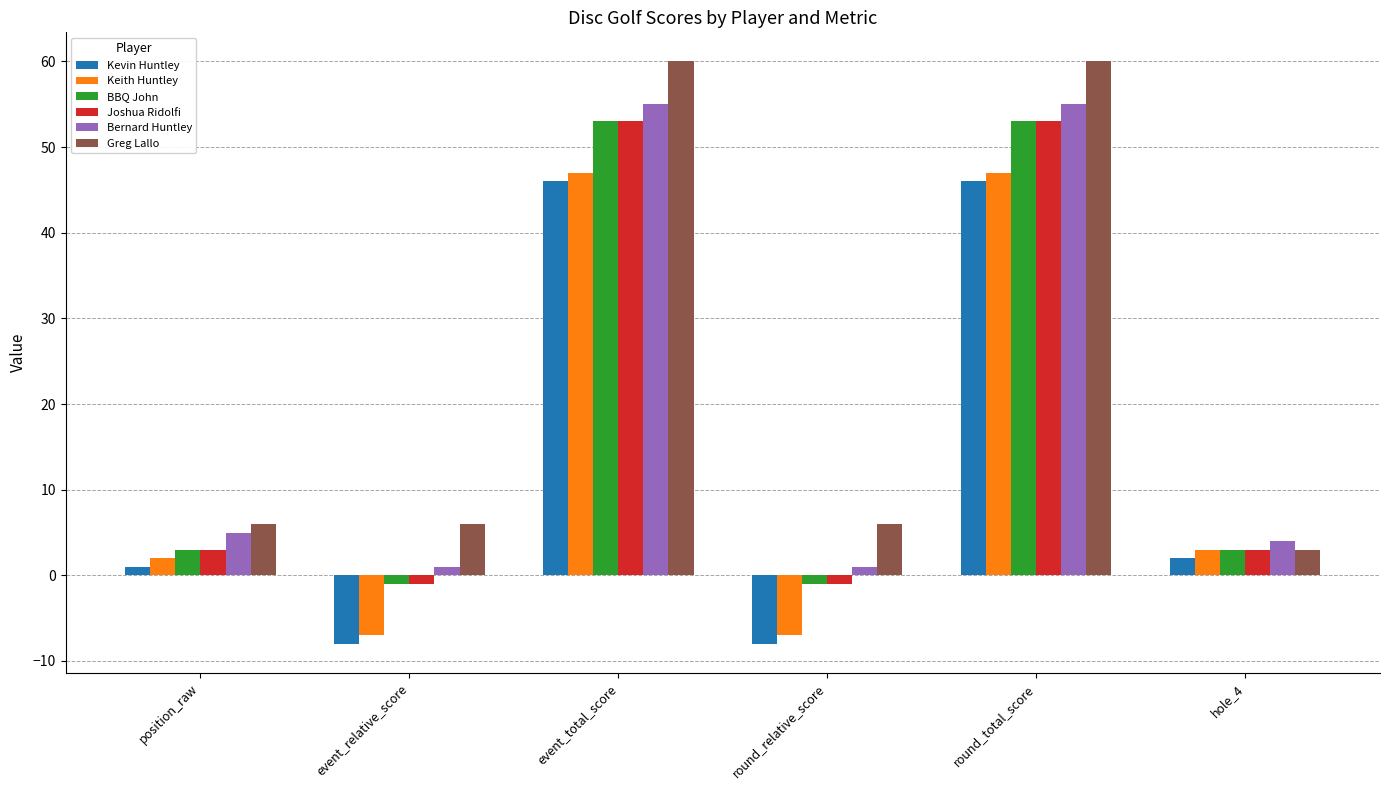

What is the difference between the BBQ John values at round_total_score and round_relative_score?

54